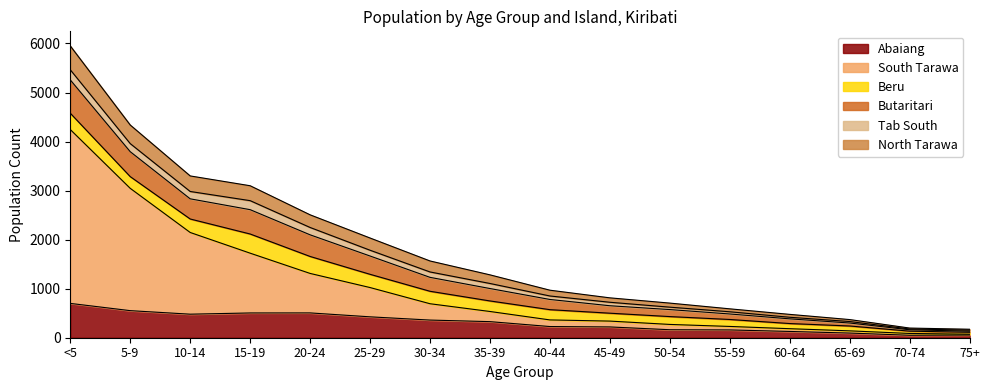

What is the value of the North Tarawa point at the 10th from the left?

90